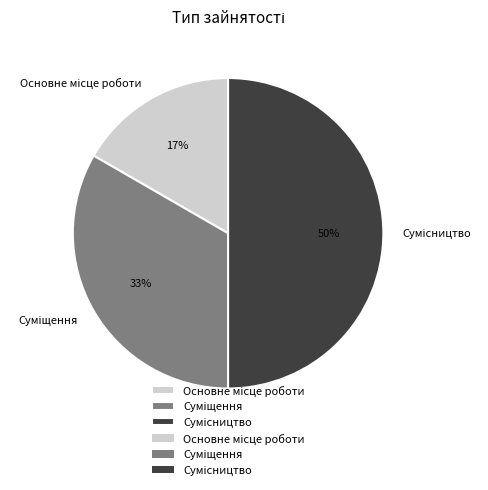

How many segments does this pie chart have?

3